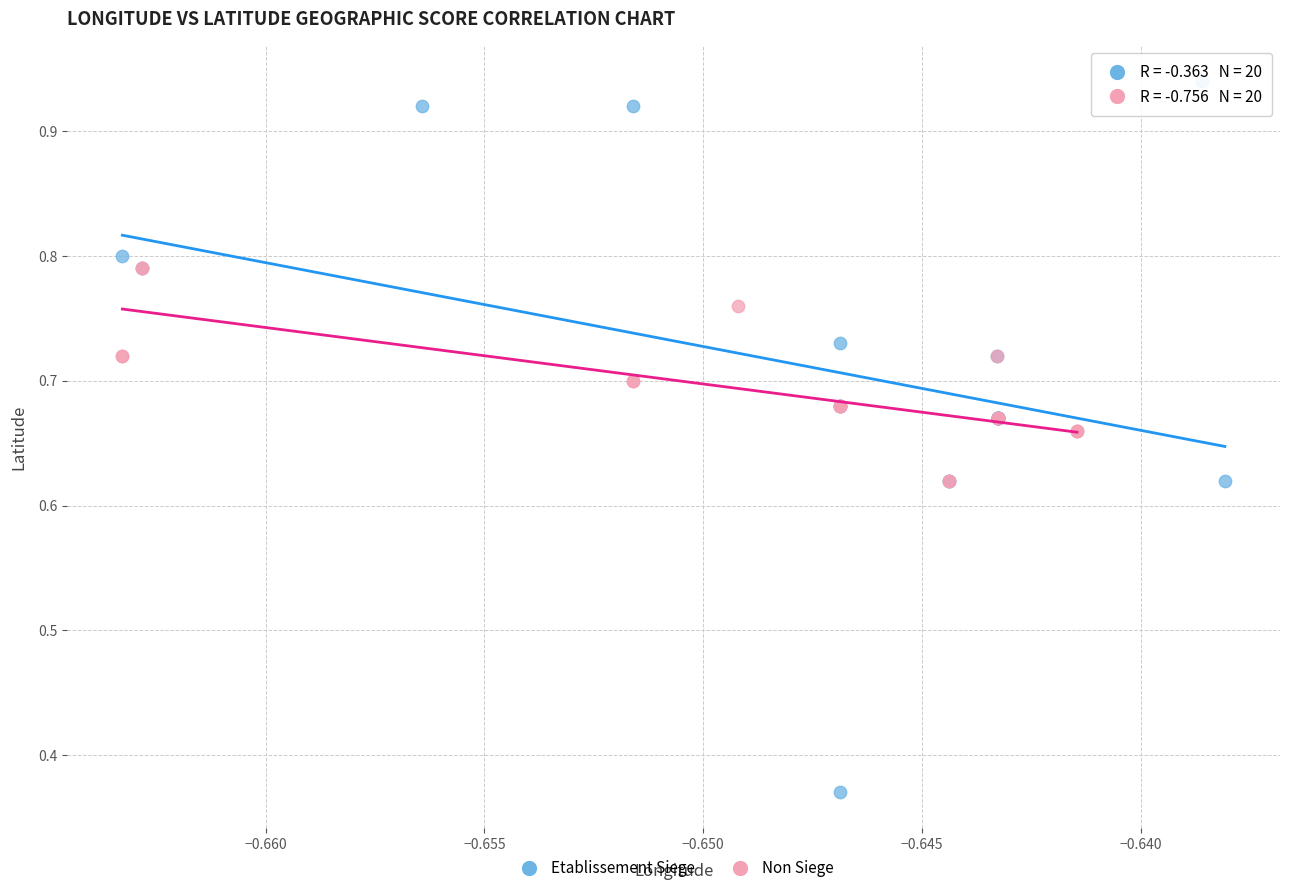

What are all the series names shown in the legend?

Etablissement Siege, Non Siege